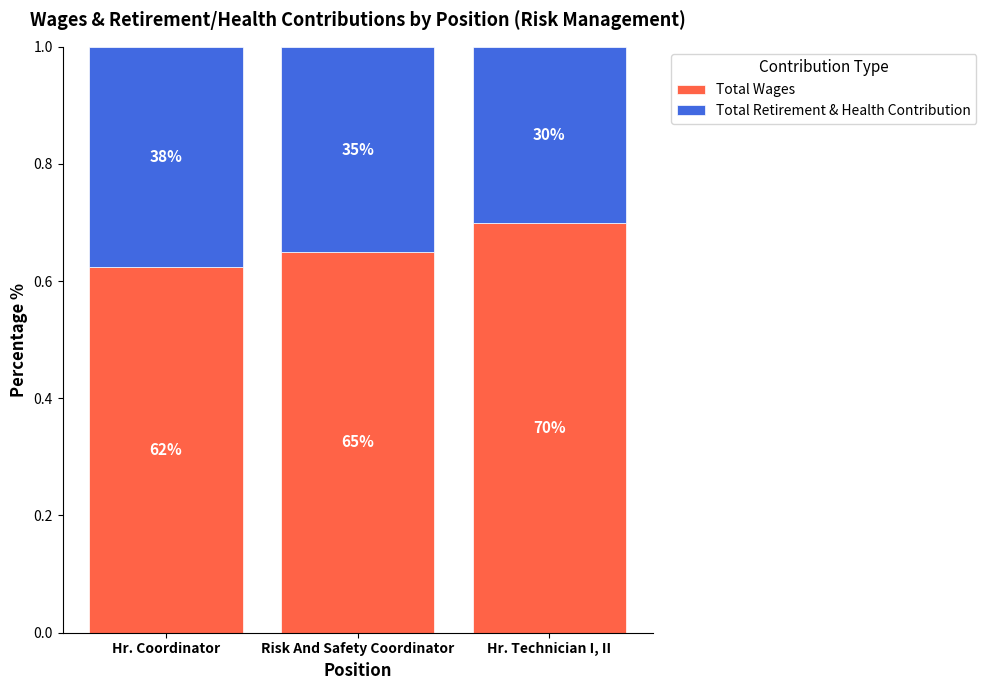

What are all the series names shown in the legend?

Total Wages, Total Retirement & Health Contribution